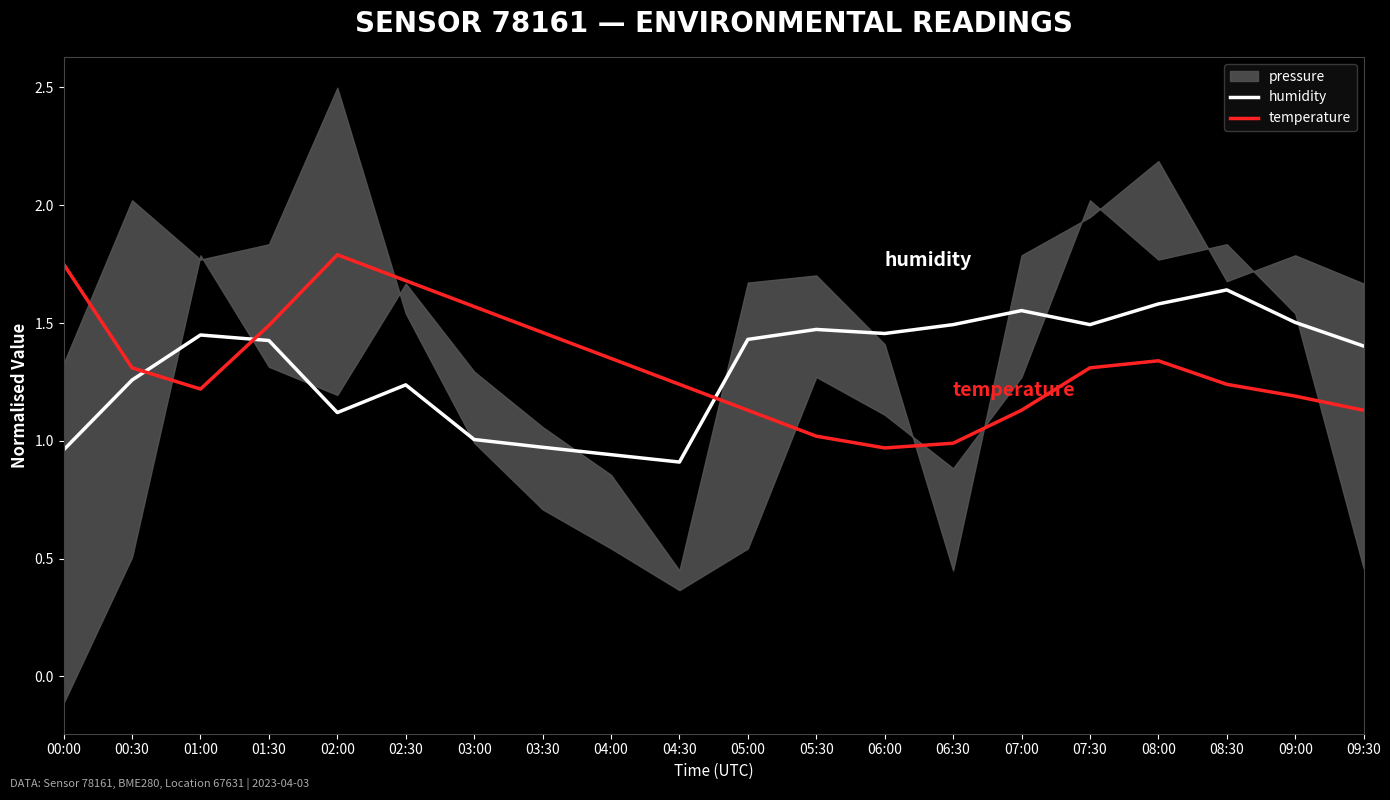

What is the spread (max minus min) of values at 05:00?

0.3